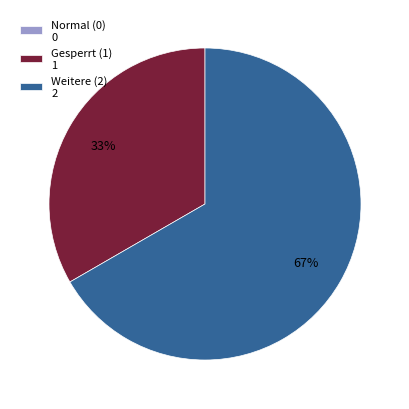

To the nearest percent, what is the difference between the largest and smallest slice percentages?

67%